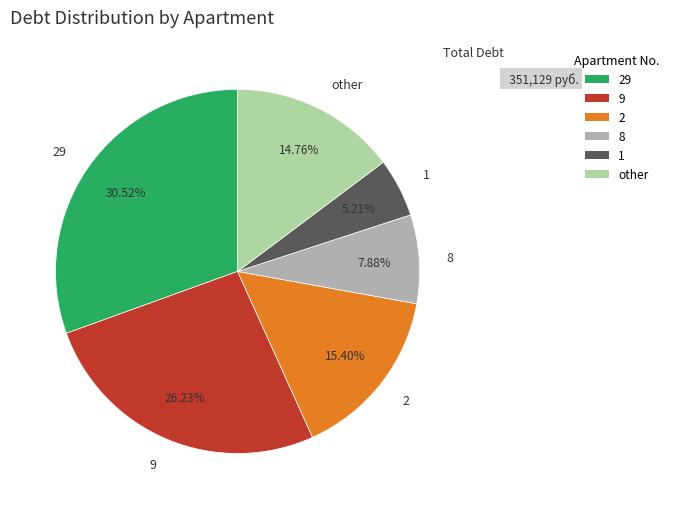

Does 2 represent more than half of the total?

No